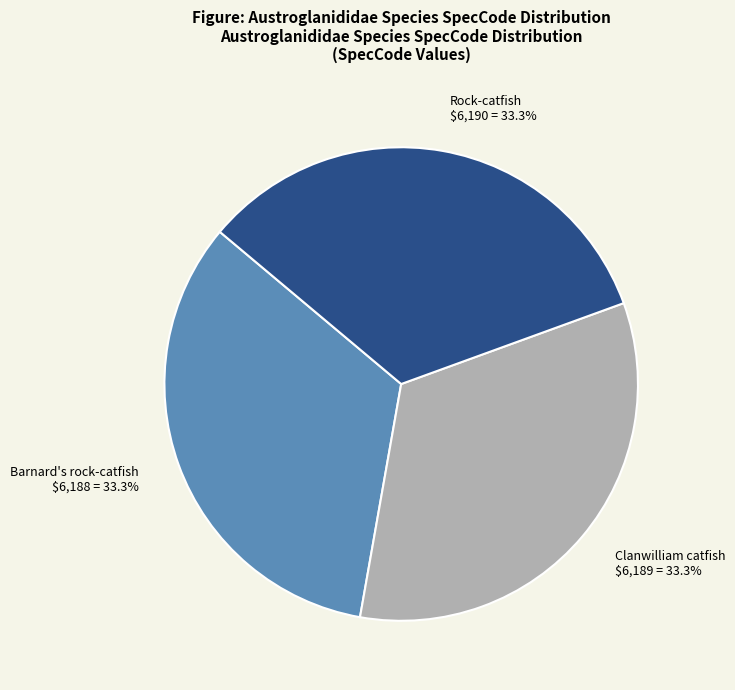

How many slices are in this pie chart?

3